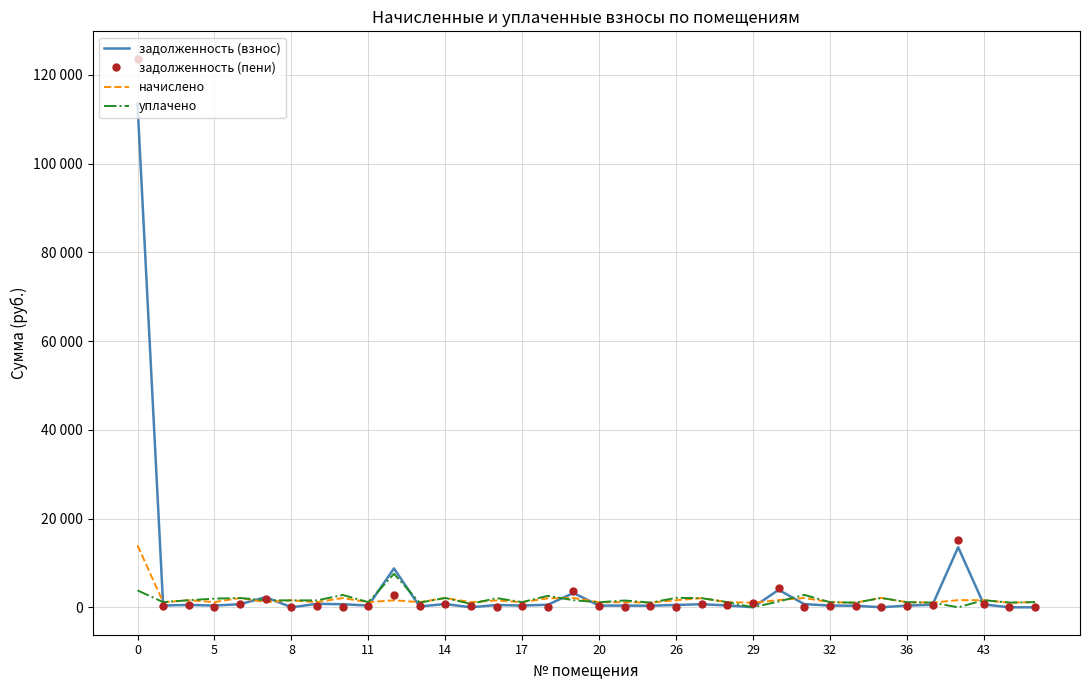

What are all the series names shown in the legend?

задолженность (взнос), задолженность (пени), начислено, уплачено